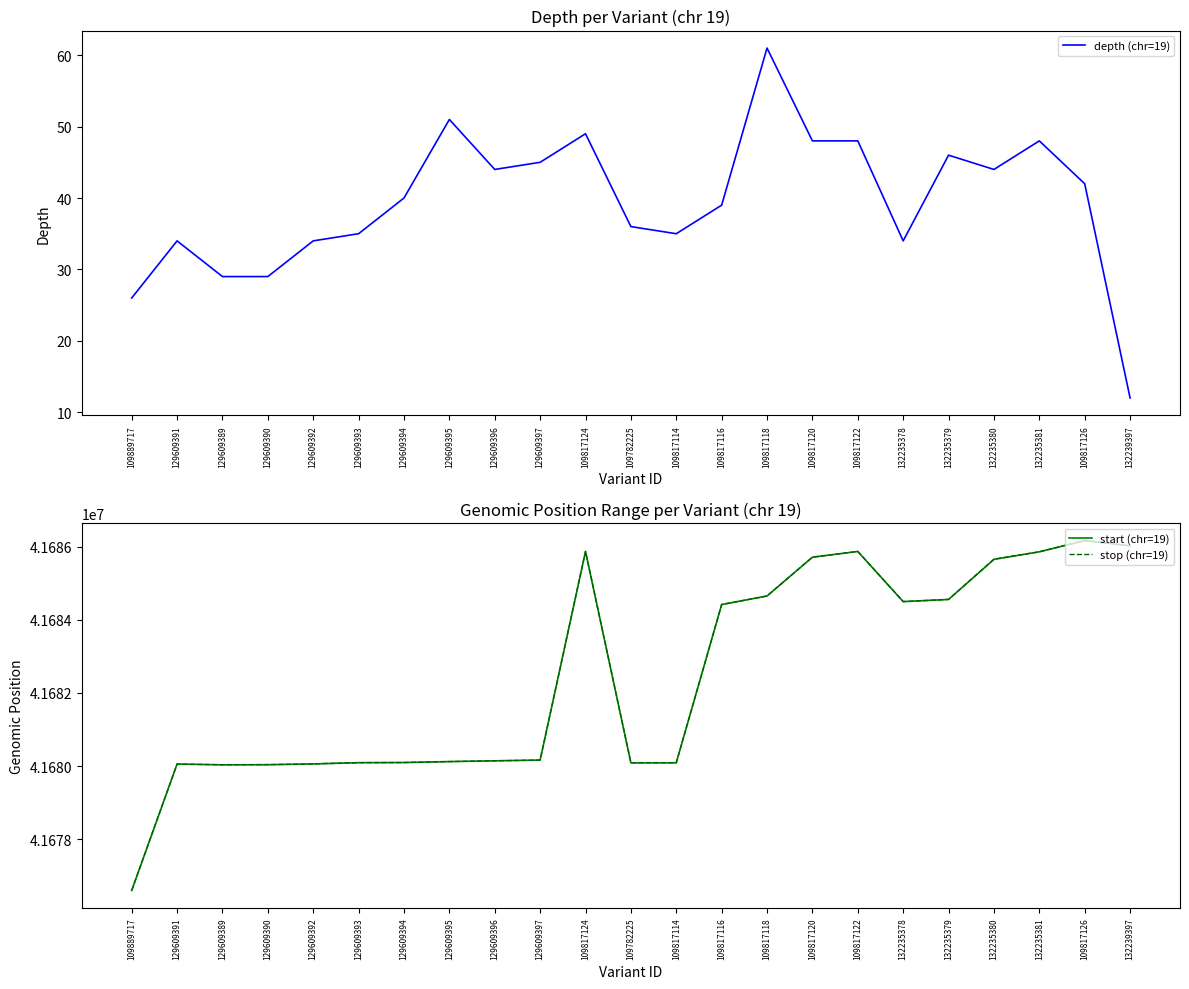

What is the label of the 11th point from the right?

109817114